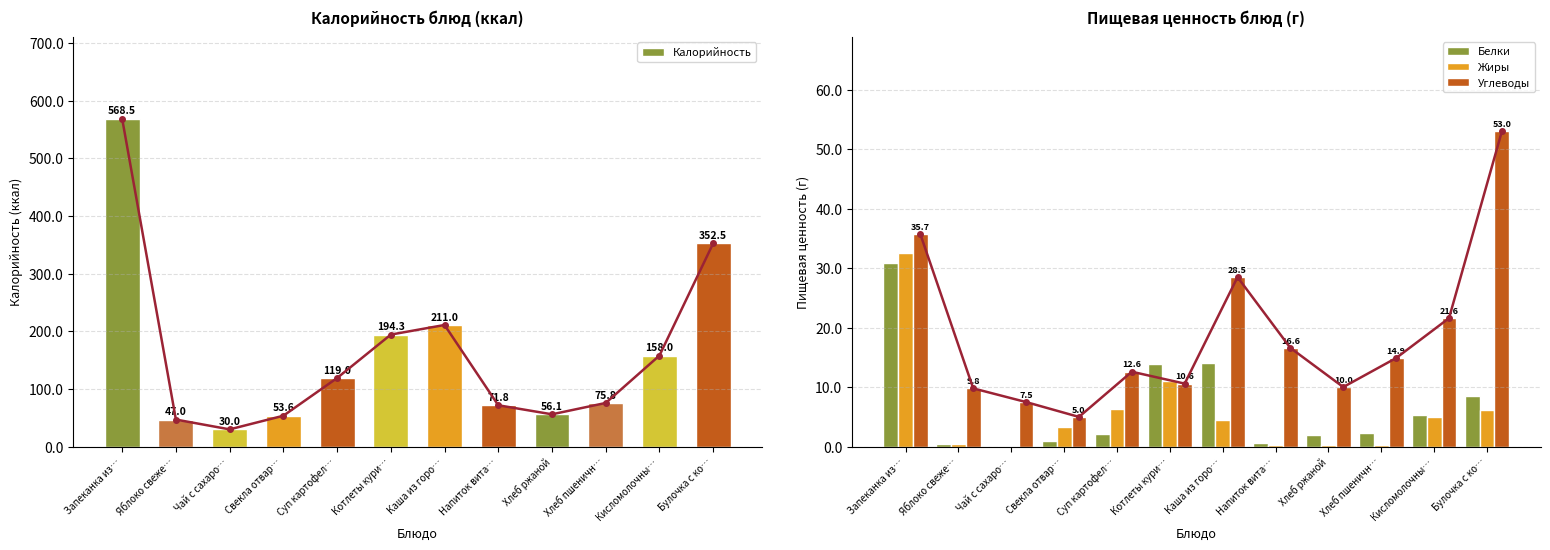

What is the label of the 8th bar from the right?

Суп картофел…